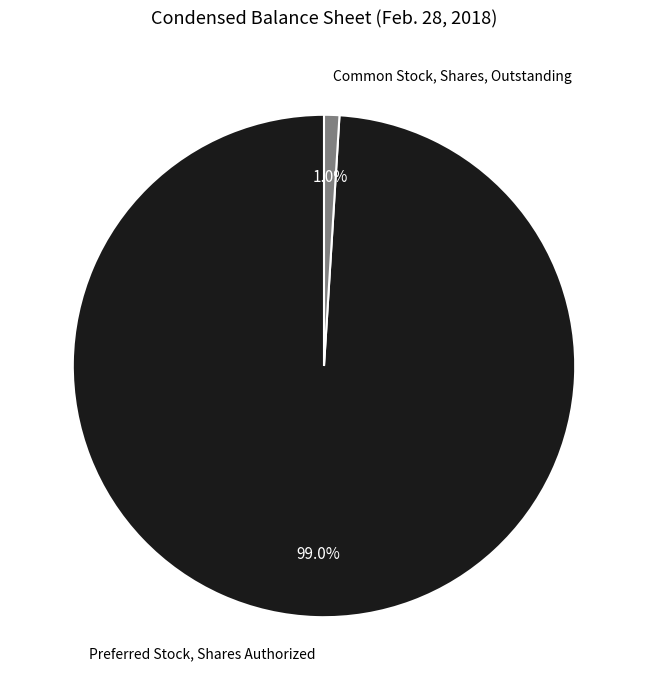

Which category has the smallest portion of the pie?

Common Stock, Shares, Outstanding